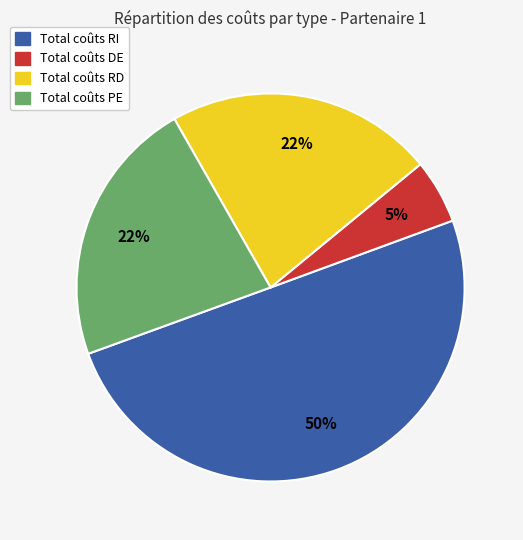

Which slice represents more than half of the pie?

Total coûts RI